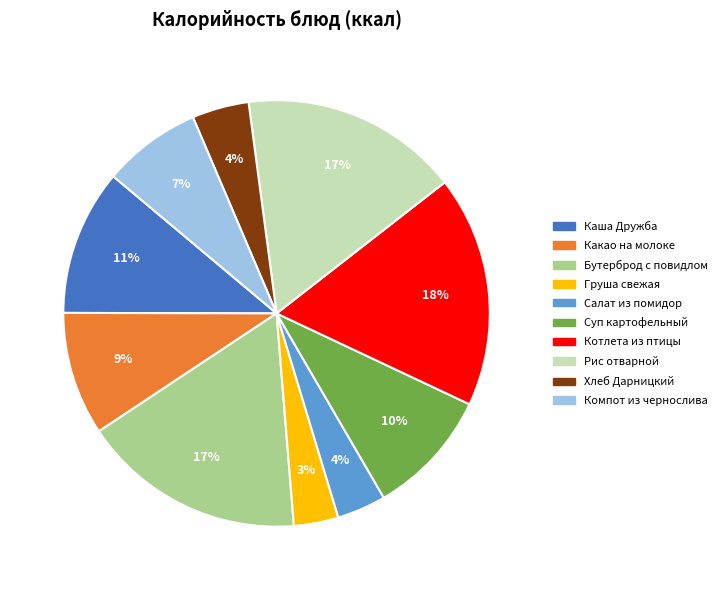

Is there any slice that represents more than half of the pie?

No